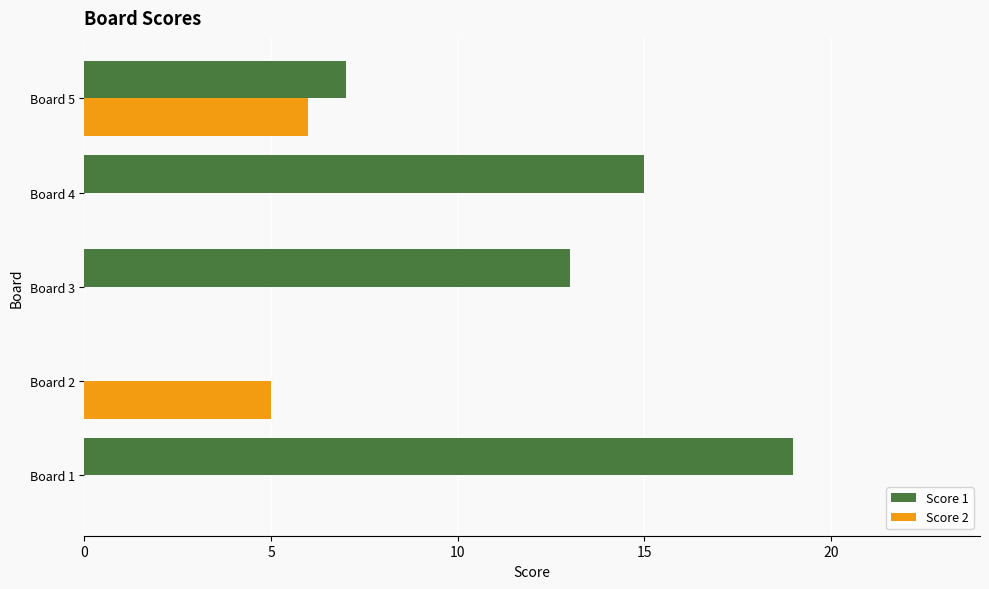

Count the number of categories in the chart.

5